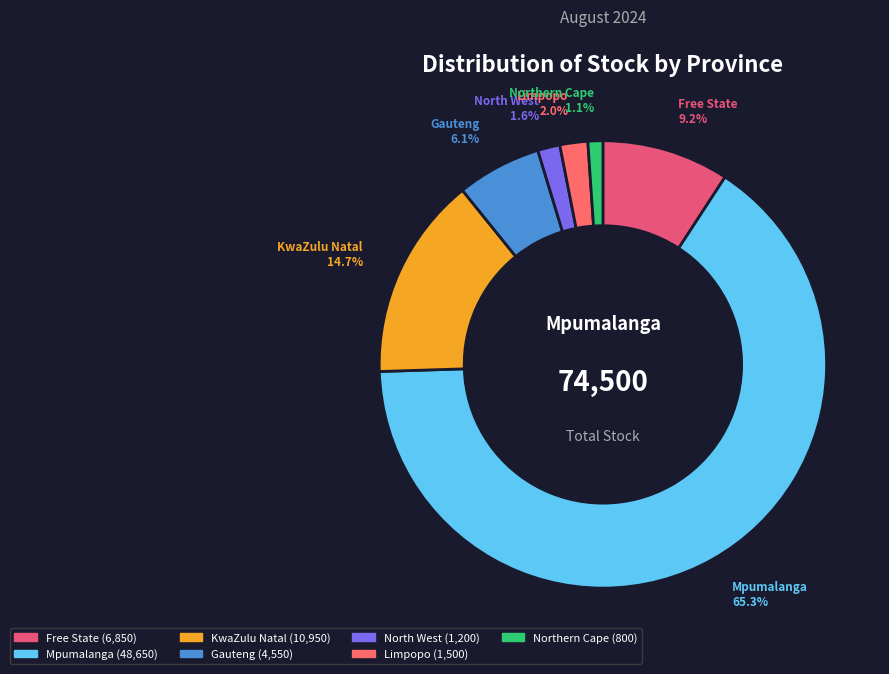

Count the number of slices in the pie.

7